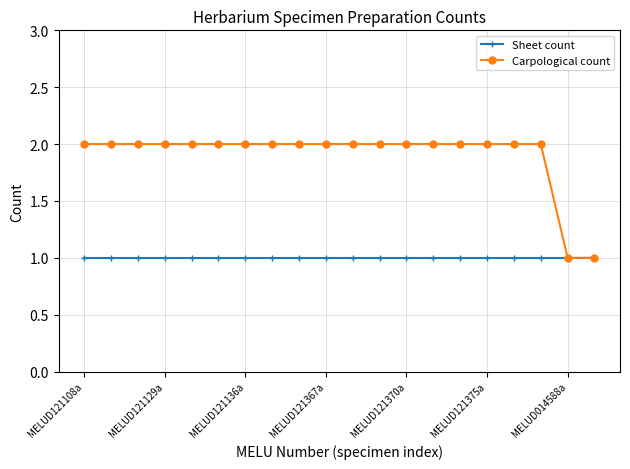

What is the value of the Sheet count point at the 6th from the left?

1